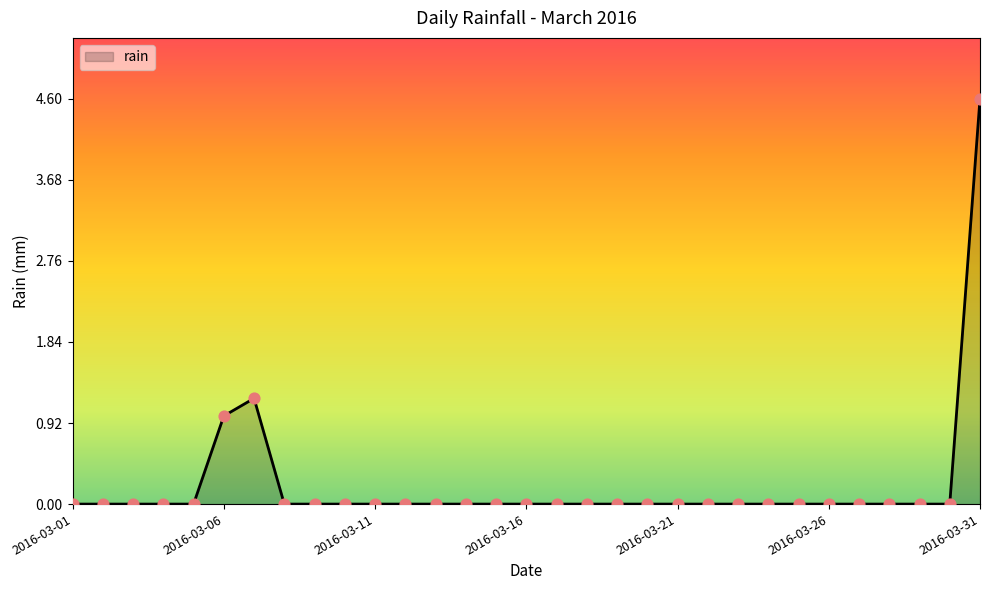

What is the difference between the maximum and minimum values?

4.6